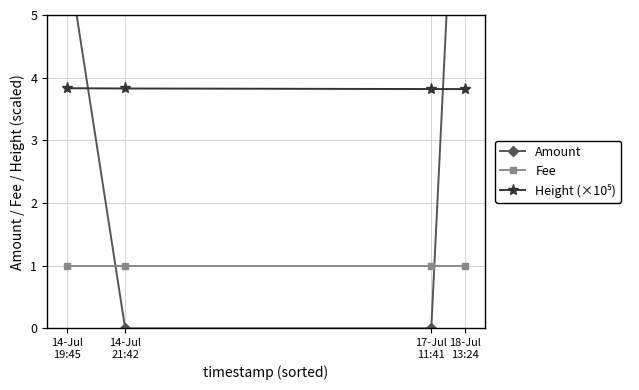

At which category does the chart reach its peak across all series?

18-Jul
13:24